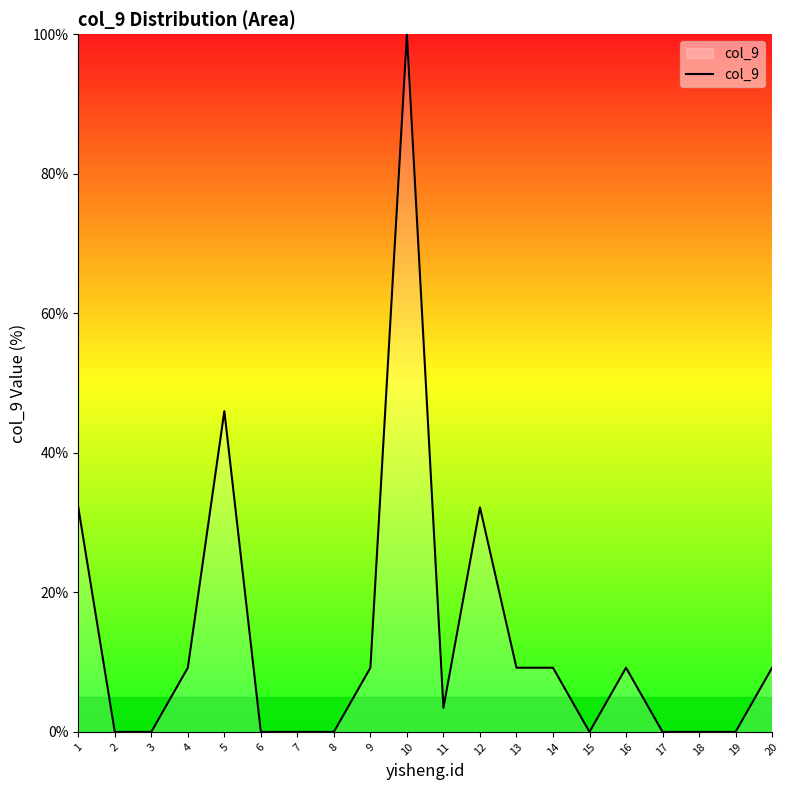

Where is the first local maximum?

5